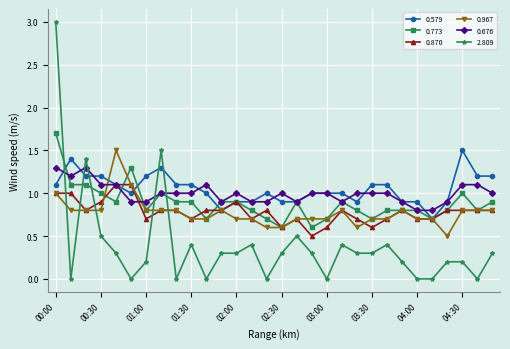

Which series ends up on top after the final intersection of 2.809 and 0.773?

0.773